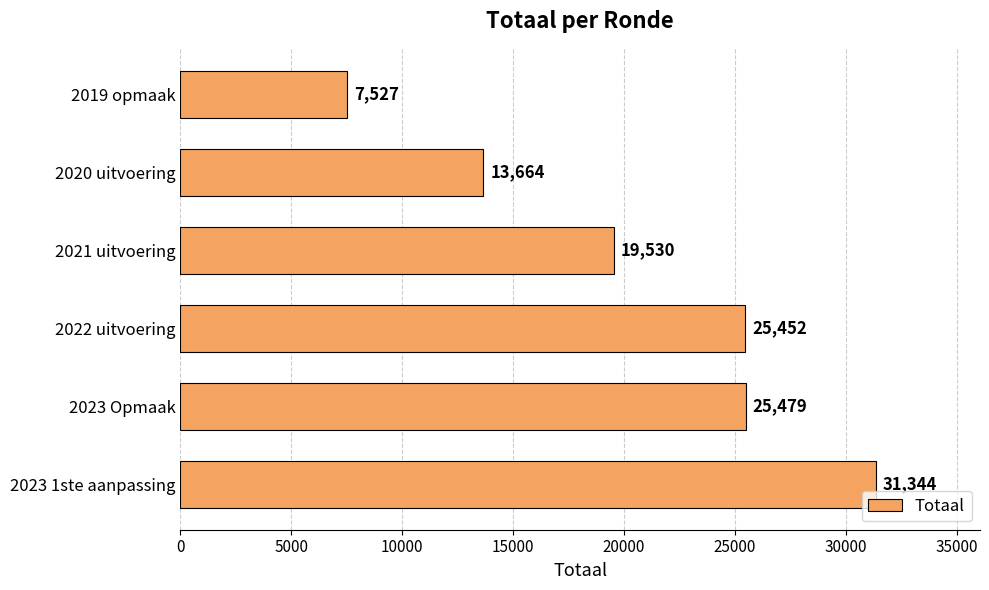

Rank the categories by value from lowest to highest.

2019 opmaak, 2020 uitvoering, 2021 uitvoering, 2022 uitvoering, 2023 Opmaak, 2023 1ste aanpassing